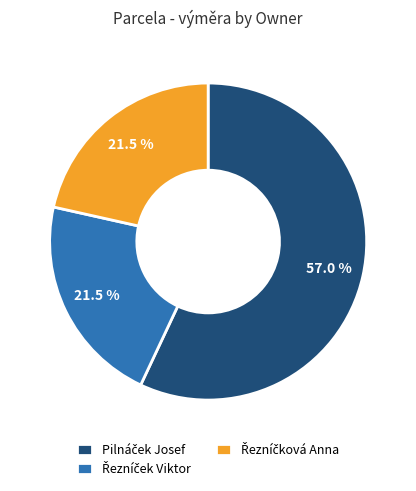

Is there a majority slice in this chart?

Yes